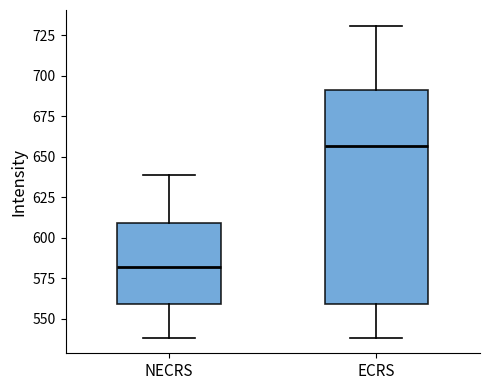

Reading left to right, transcribe this box plot: for each box, give where its median line is, the range the box spans, and where its two whiskers end, as read against the y-axis. The values are not printed on the chart, so give them approximately, as read against the axis.

NECRS: median 580, box 560 to 610, whiskers 540 to 640
ECRS: median 655, box 560 to 690, whiskers 540 to 730